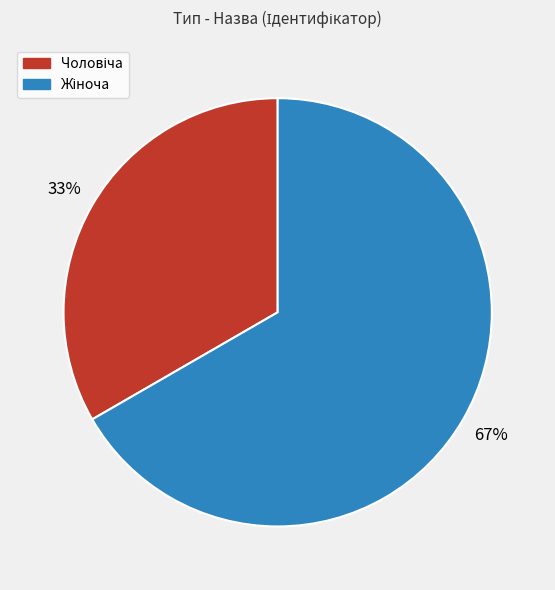

Count the number of slices in the pie.

2